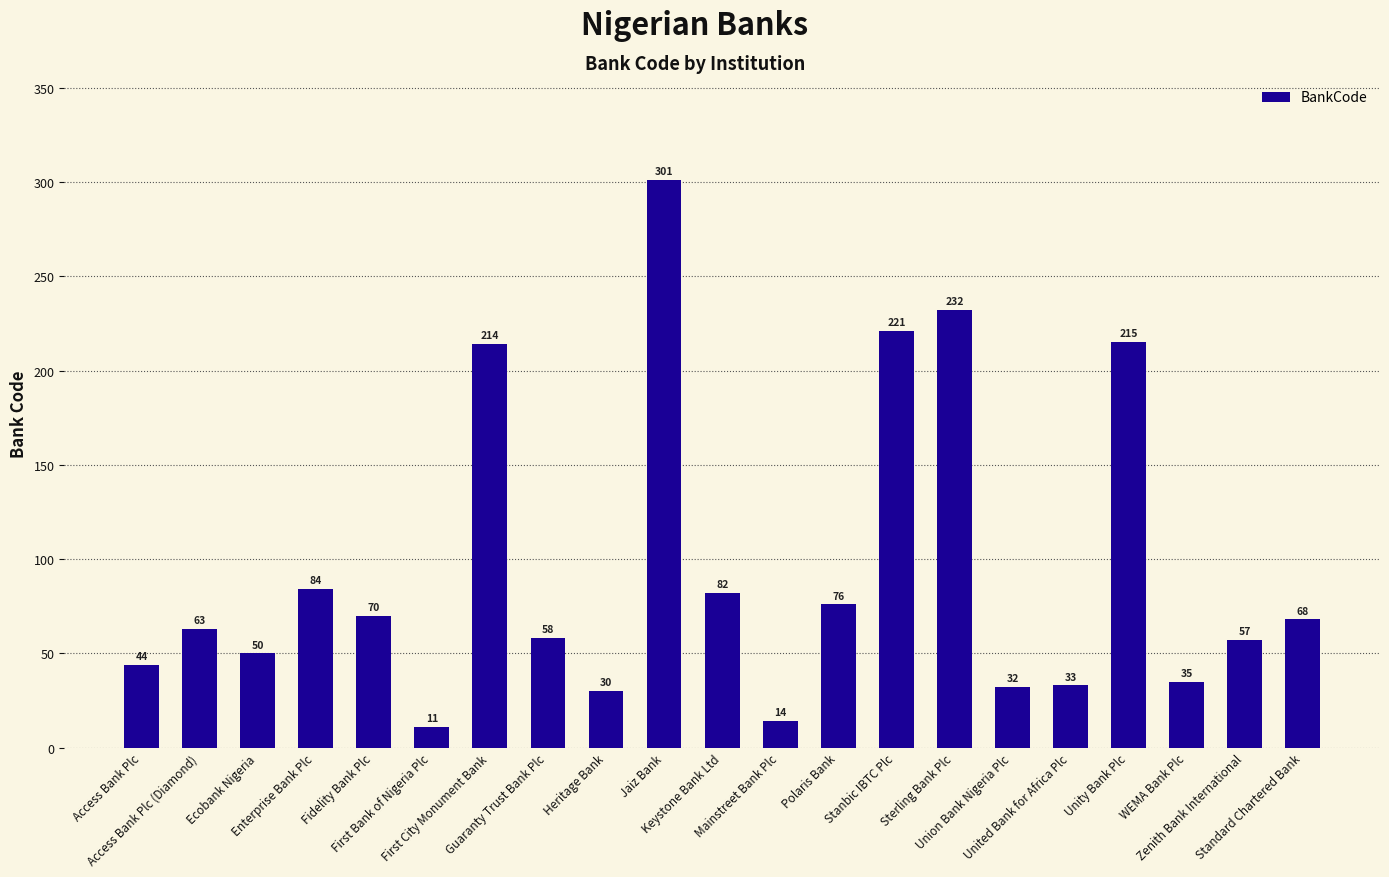

What is the difference between the second highest and second lowest values?

218